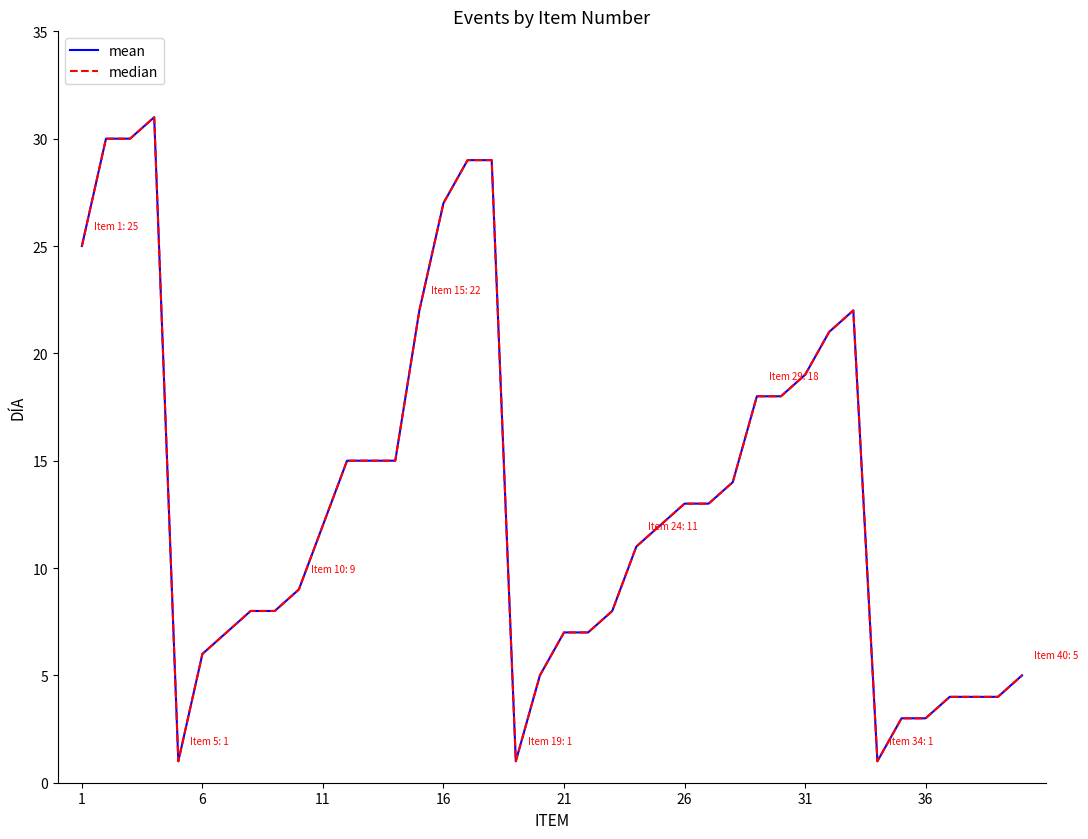

Is this an area chart (filled region under the line)?

No